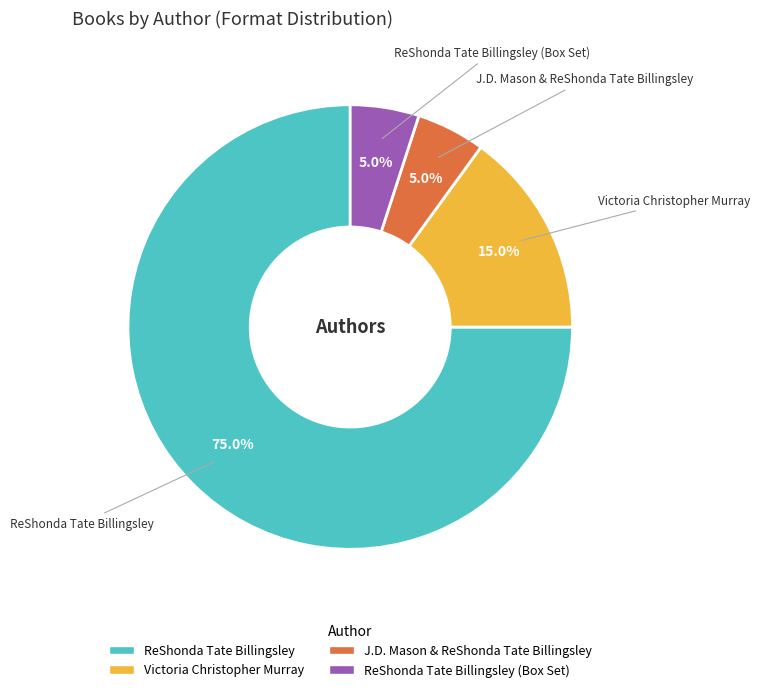

Count the number of slices in the pie.

4